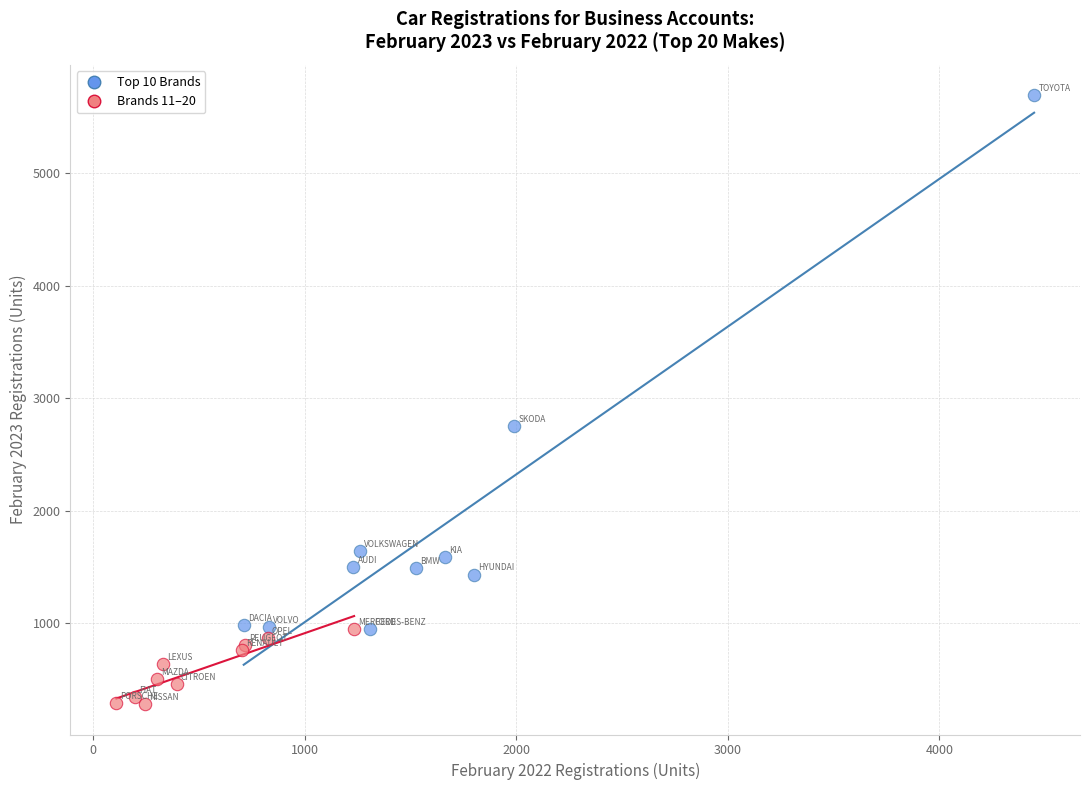

Which series contains the lowest Y value?

Brands 11–20